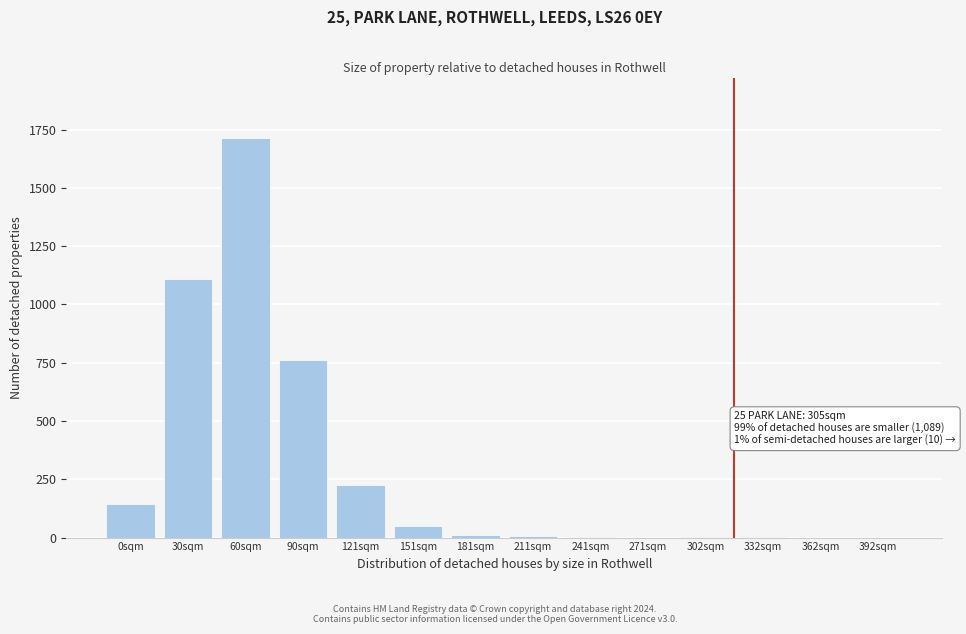

What is the sum of all values?

4033